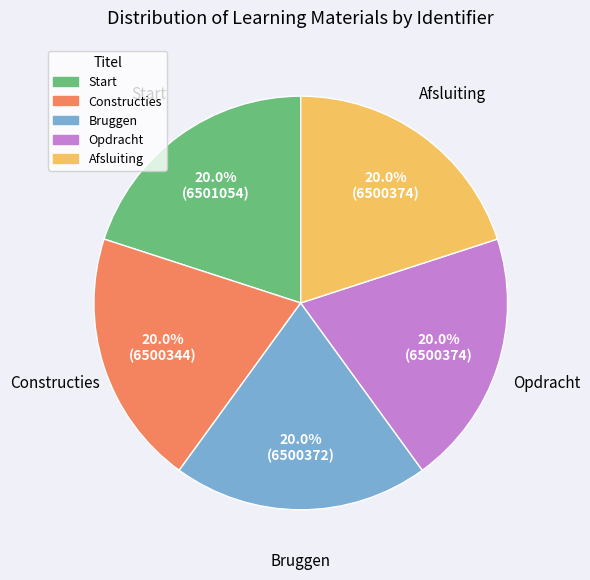

Is Afsluiting the majority of the pie?

No